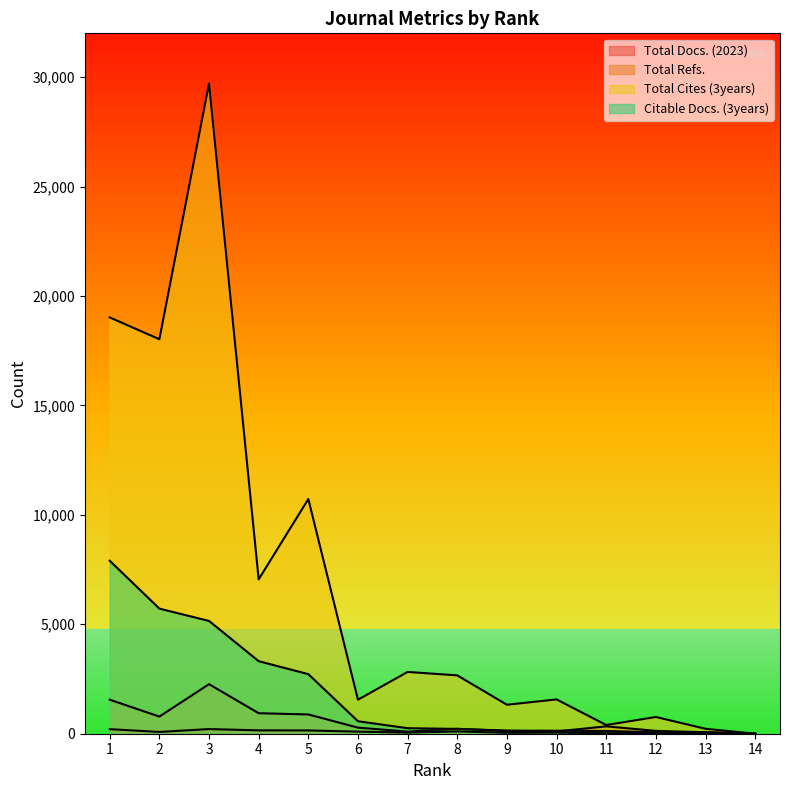

The Total Refs. series shows 1554 at 1. True or false?

True